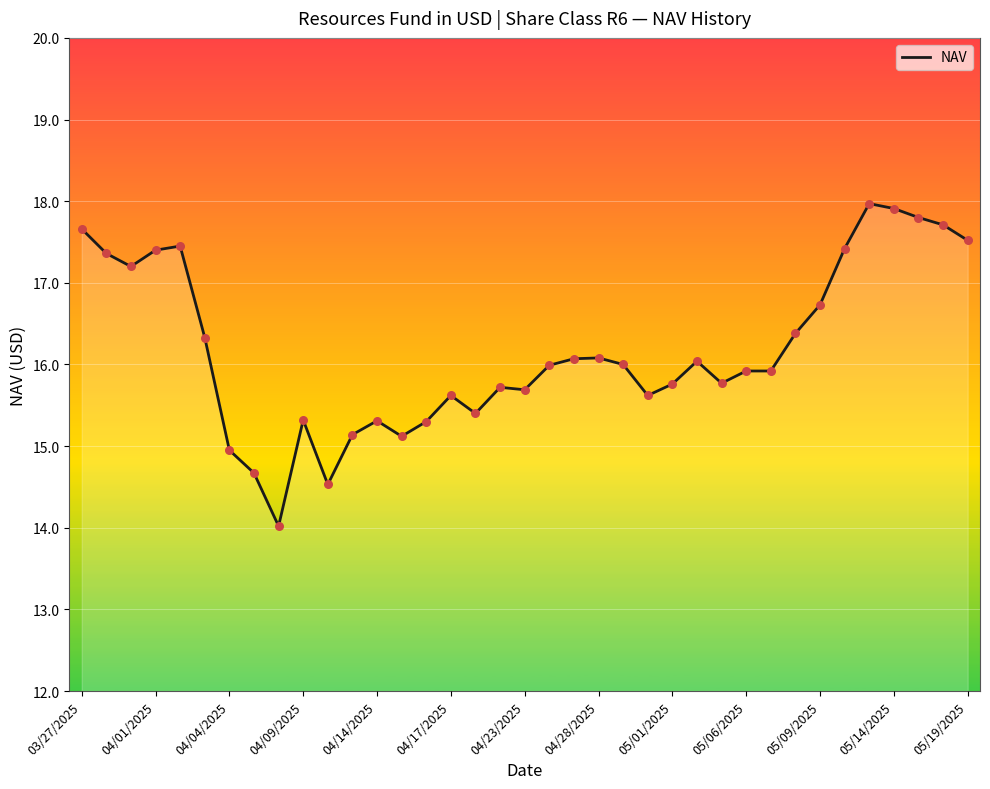

What is the smallest value displayed?

14.0